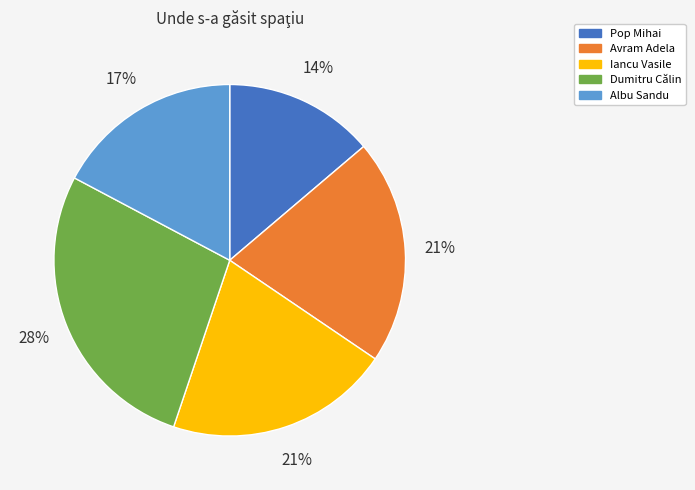

Is it true that Dumitru Călin is 28% of the pie?

True